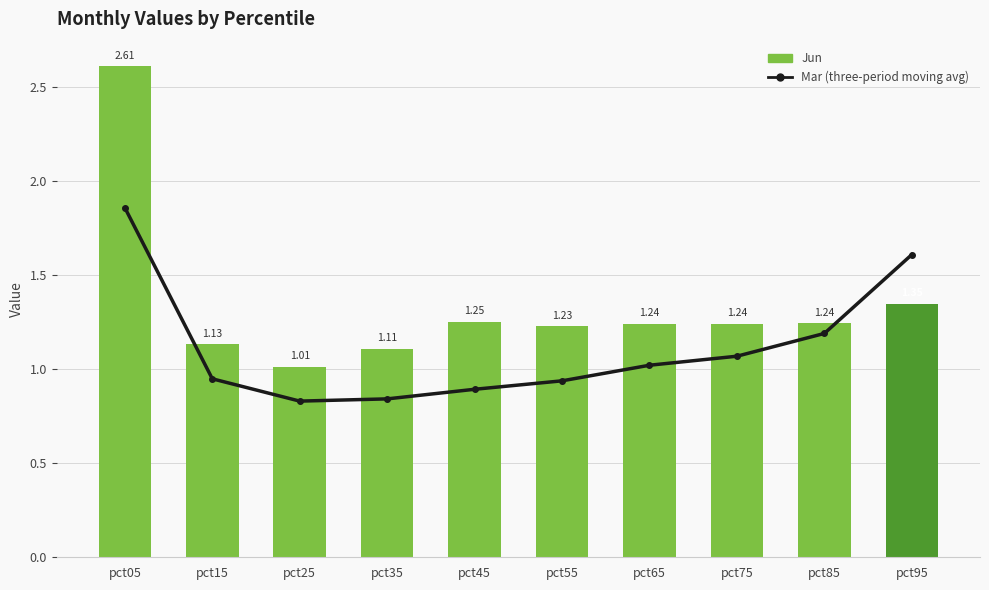

Rank the series at pct55 from highest to lowest value.

Jun, Mar (line)